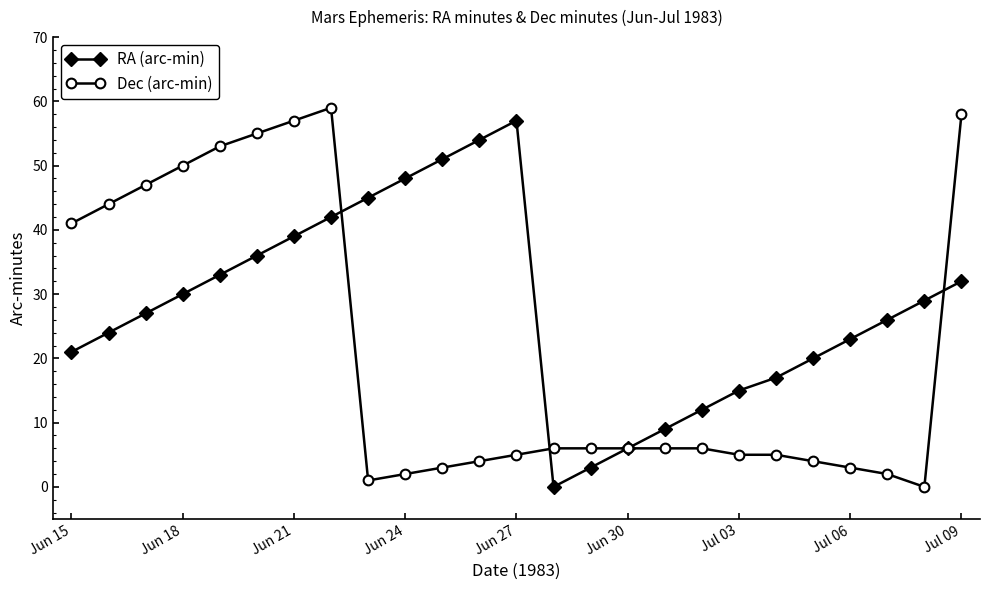

At how many categories does at least one series exceed 19?

18